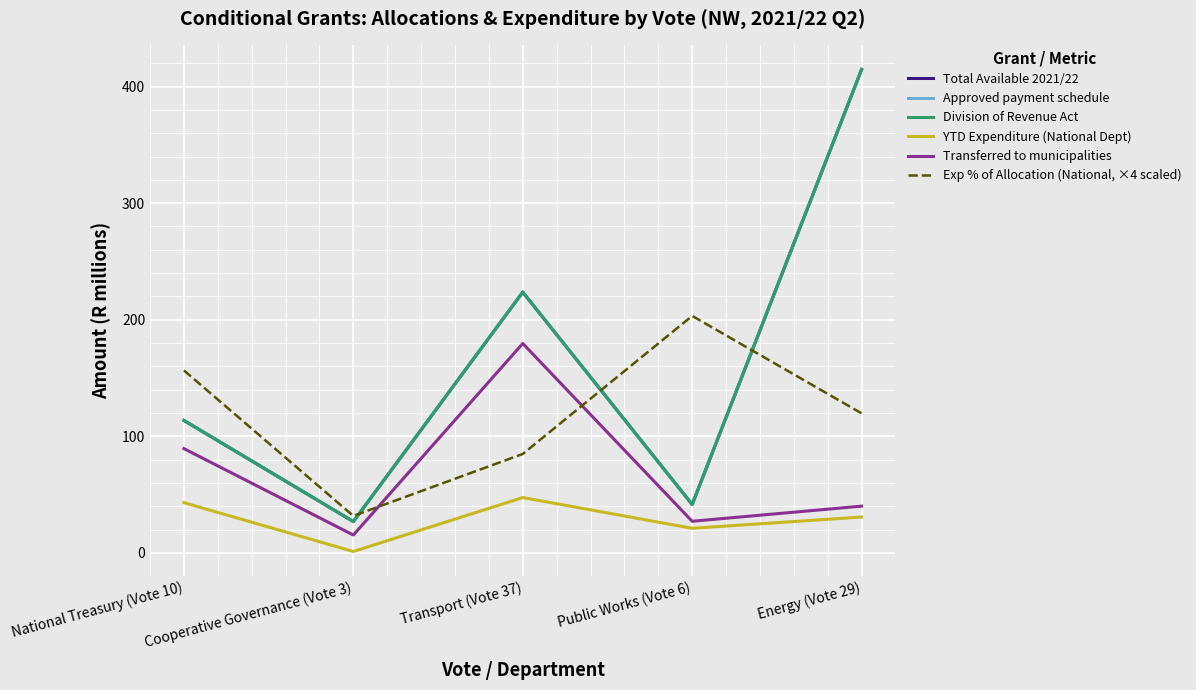

Is this an area chart (filled region under the line)?

No